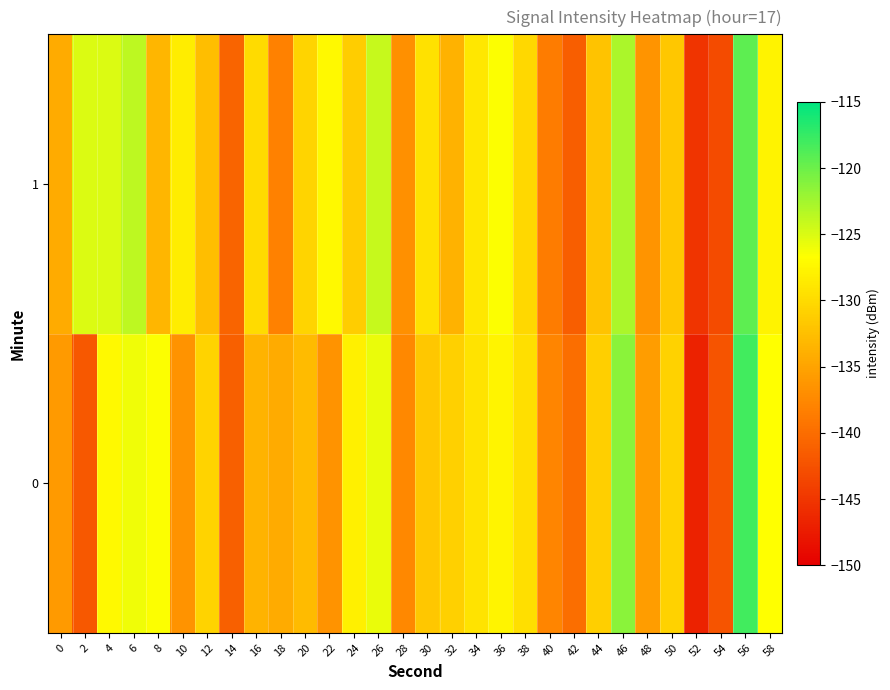

What is the greatest value displayed?

-118.1